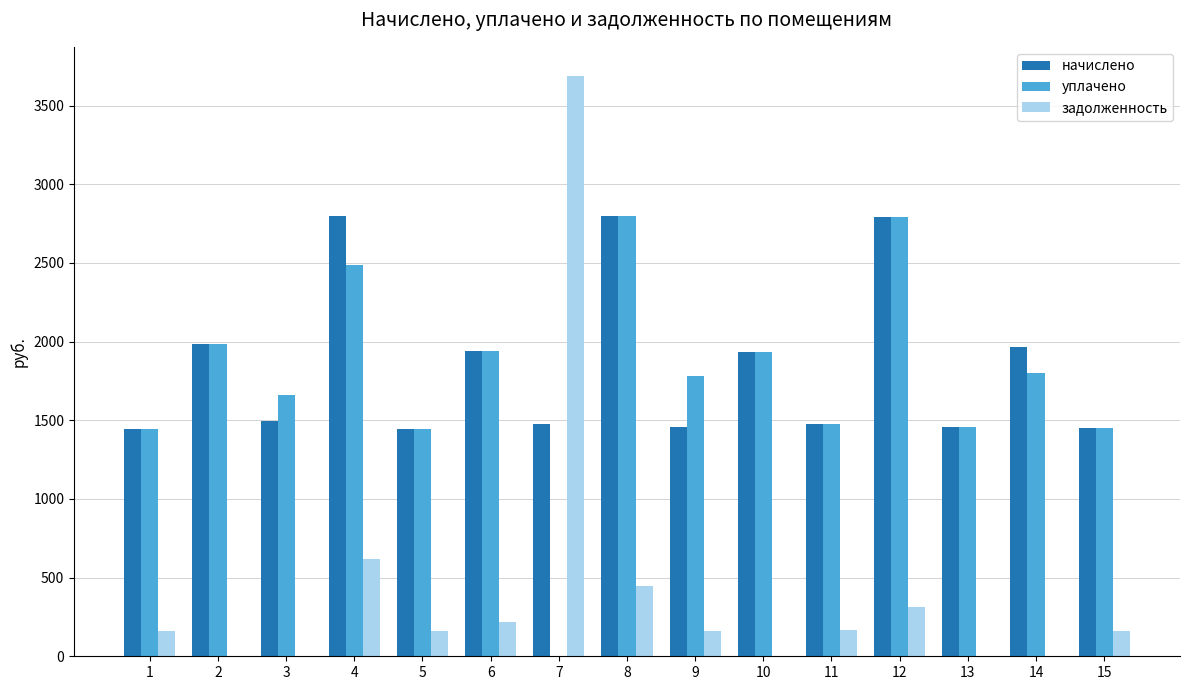

What is the sum of the начислено values at 13 and 11?

2933.6